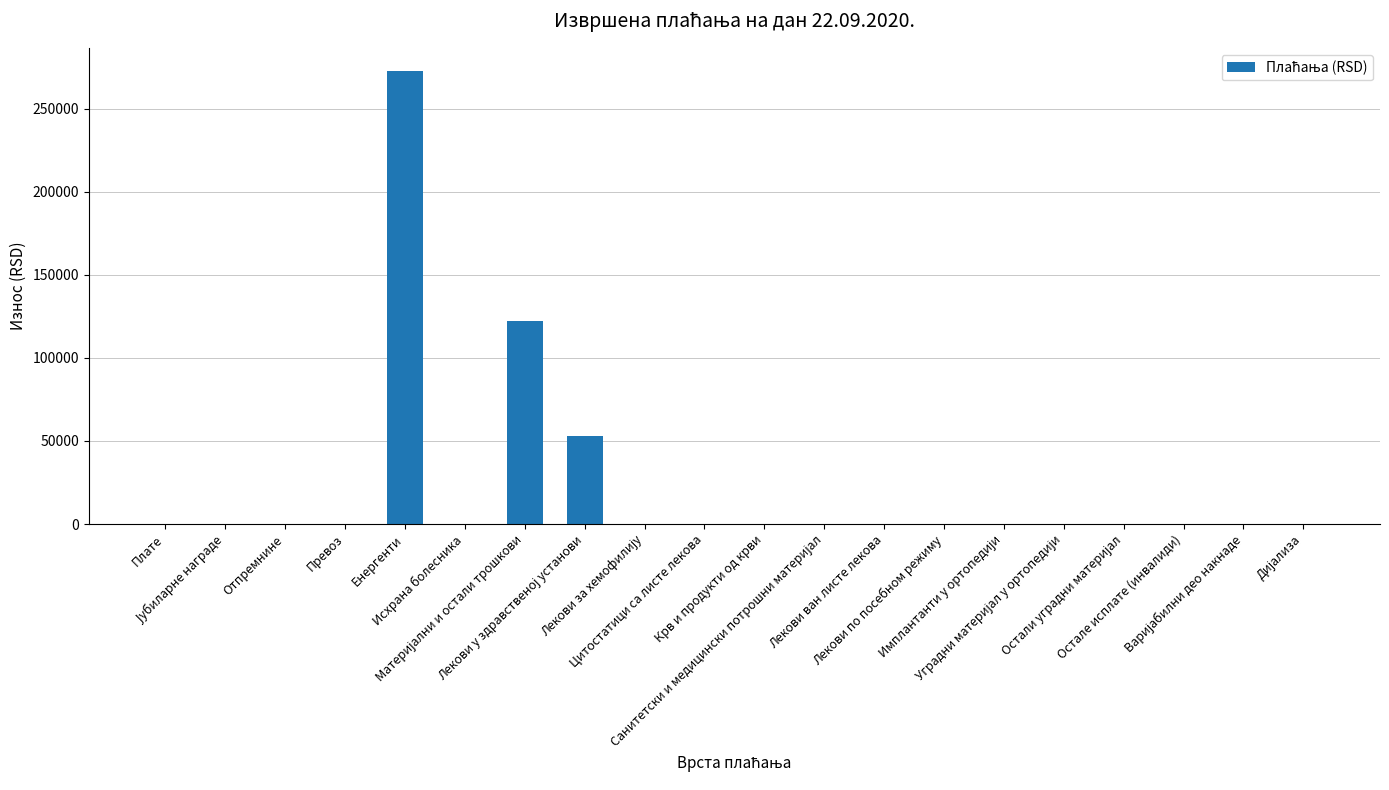

What is the difference between the maximum and minimum values?

273050.2